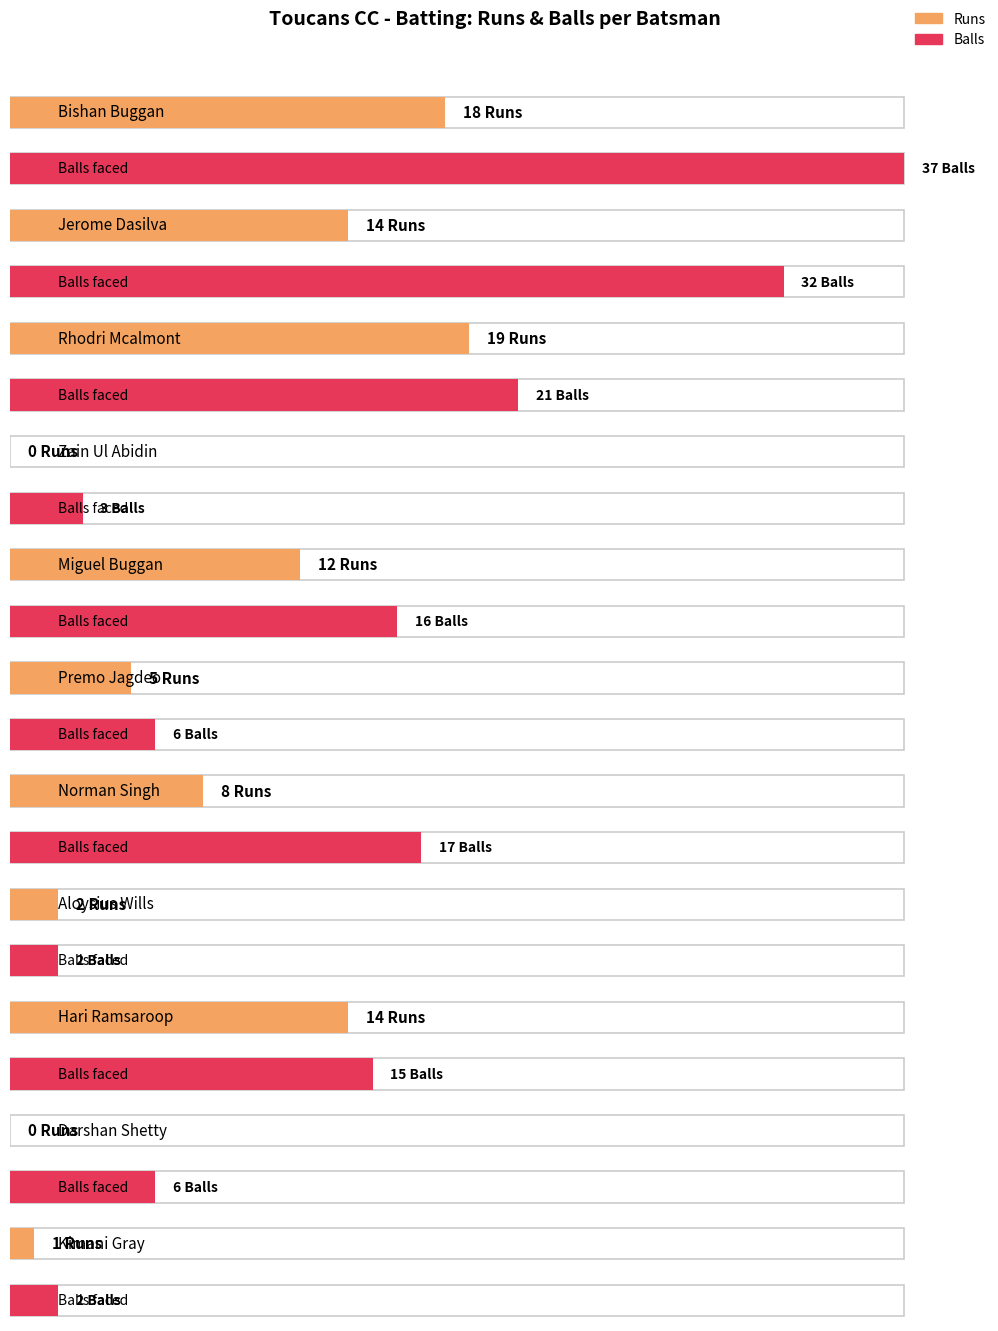

Which series changed the most between Rhodri Mcalmont and Kimani Gray?

Balls